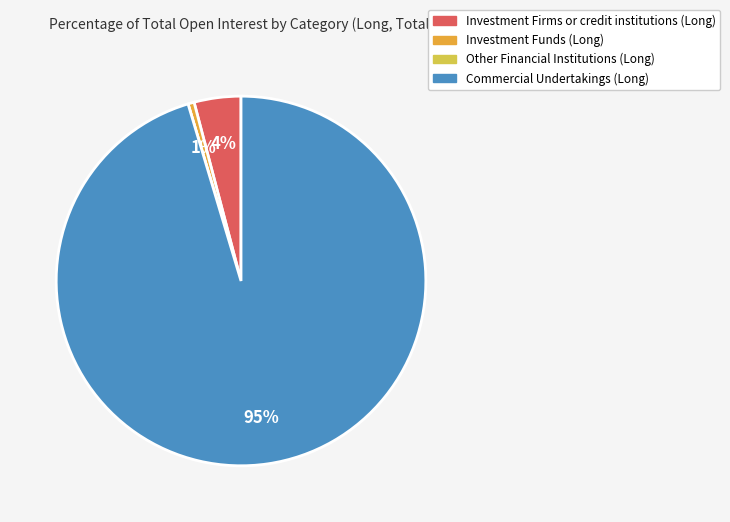

Between Investment Firms or credit institutions (Long) and Commercial Undertakings (Long), which is larger?

Commercial Undertakings (Long)